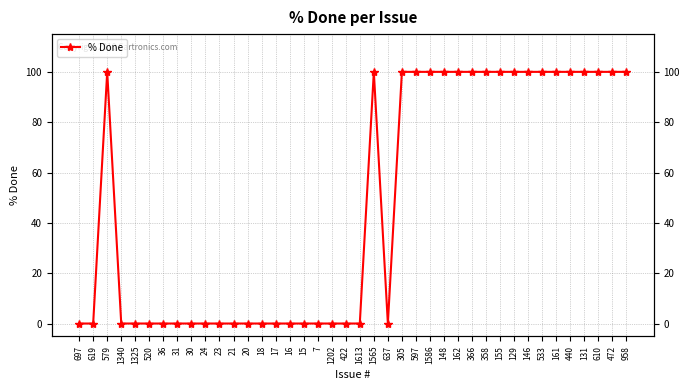

What is the maximum value shown in the chart?

100